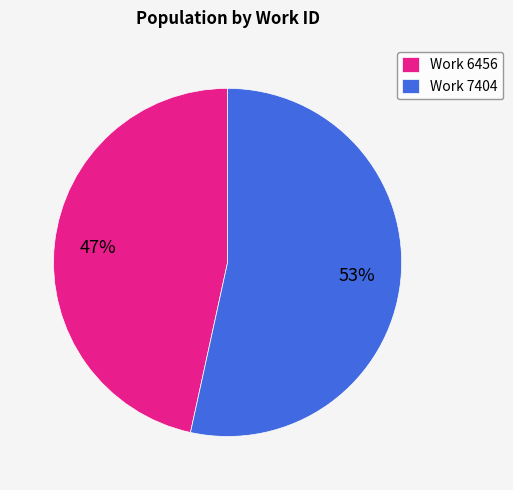

What is the smallest slice in the pie chart?

Work 6456